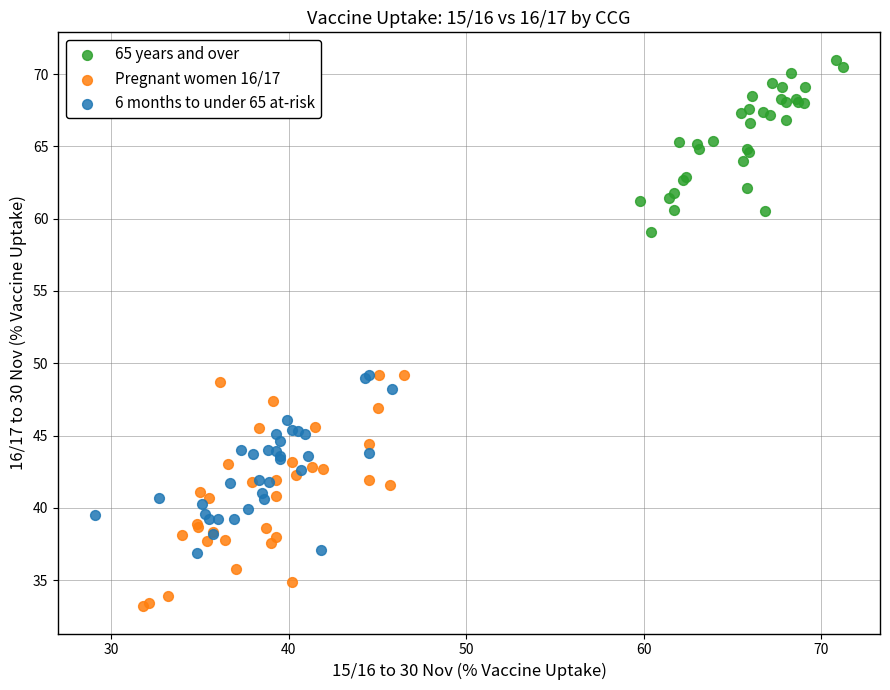

Which series has the widest spread of Y values?

Pregnant women 16/17